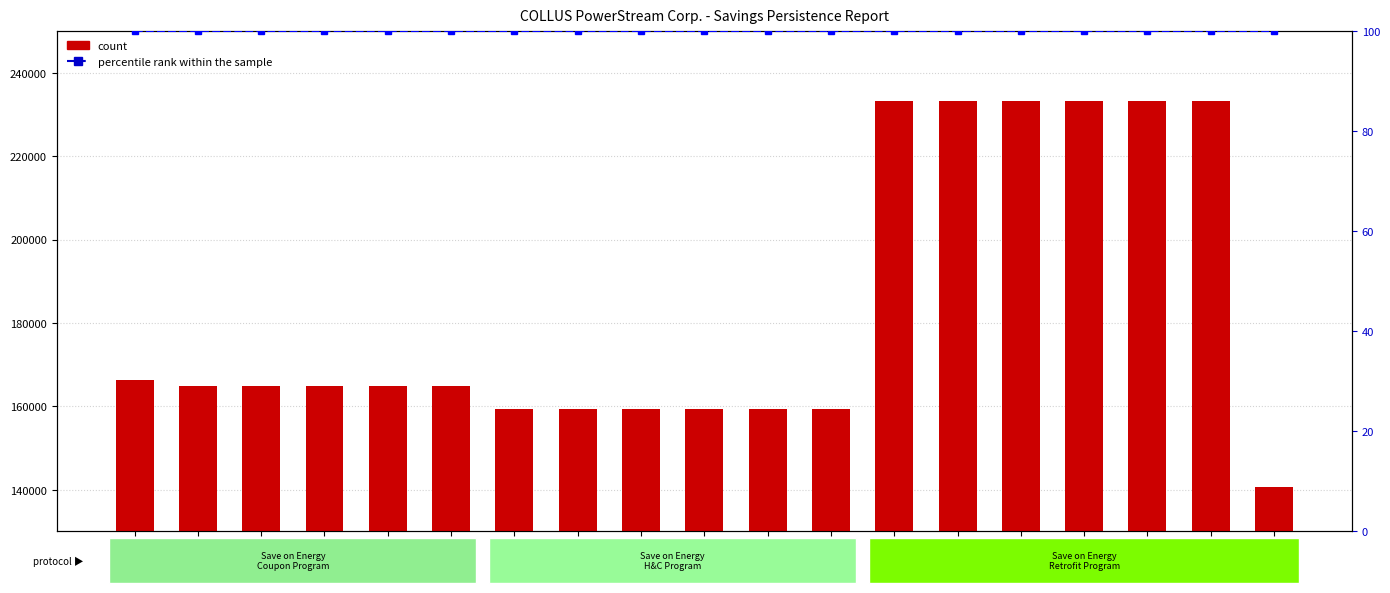

What is the approximate value of percentile rank within the sample at H&C
2017?

100